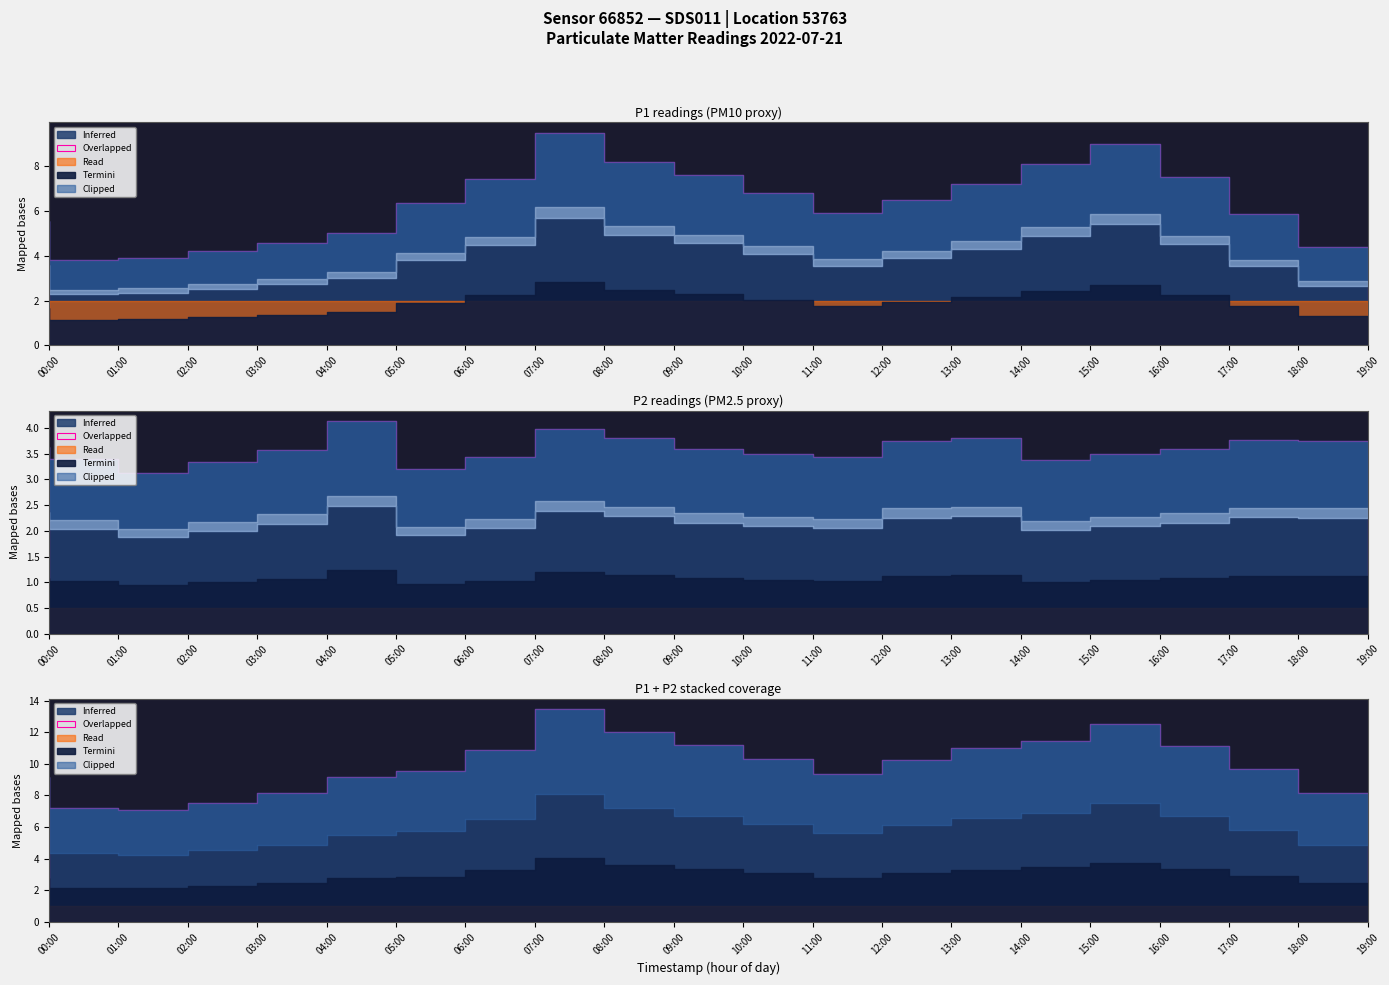

Reading right to left, transcribe all the data shown in this chart.

P1: 4.4	5.9	7.5	9.0	8.1	7.2	6.5	5.9	6.8	7.6	8.2	9.5	7.4	6.3	5.0	4.6	4.2	3.9	3.8	5.5
P2: 3.8	3.8	3.6	3.5	3.4	3.8	3.8	3.4	3.5	3.6	3.8	4.0	3.4	3.2	4.1	3.6	3.3	3.1	3.4	3.6